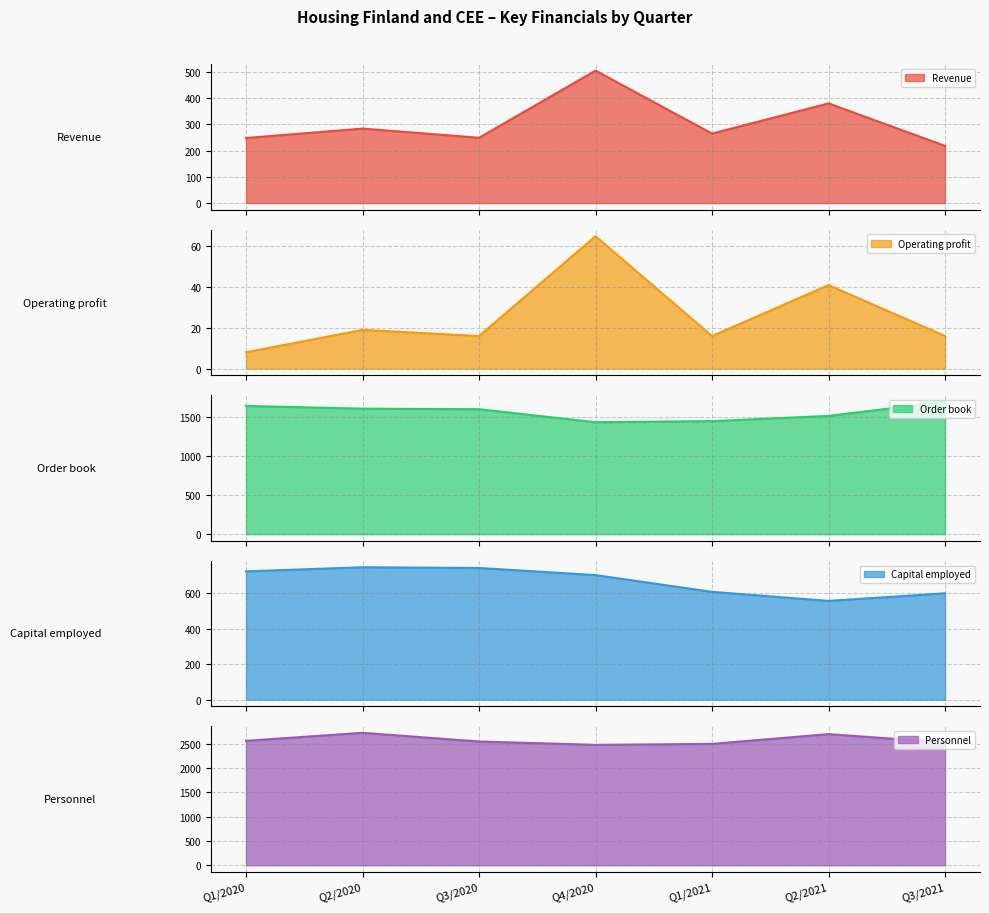

Which series has the largest range (max minus min)?

Revenue